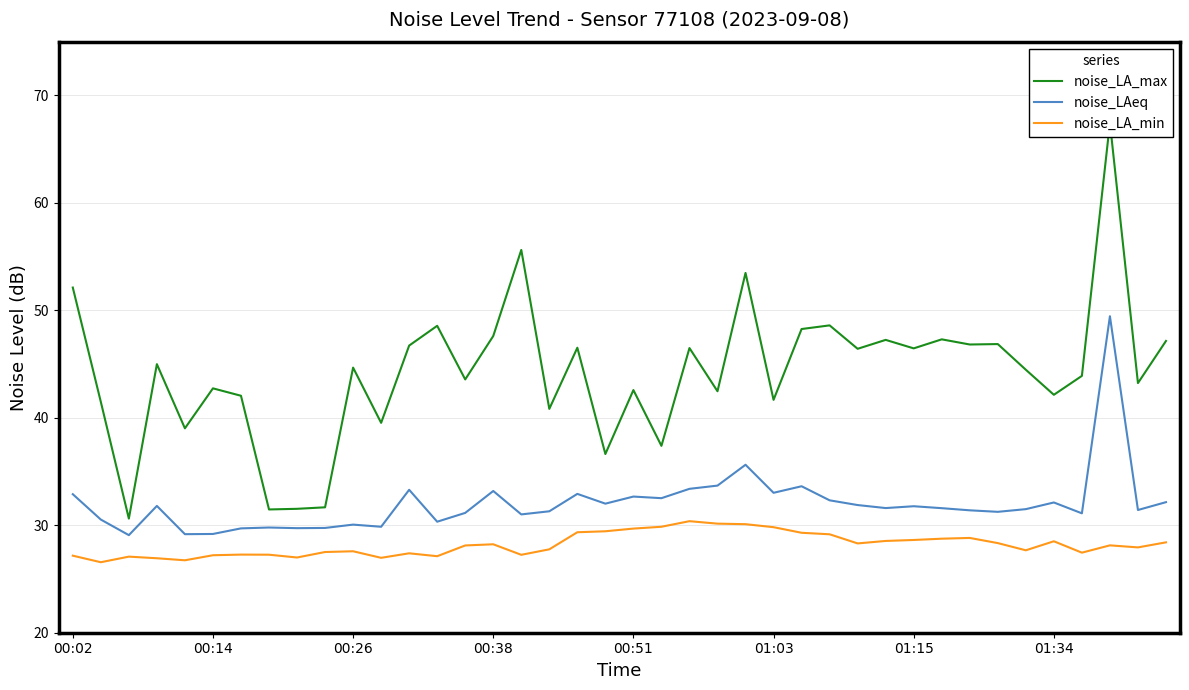

Is it true that noise_LAeq equals 9.4 at 18?

False